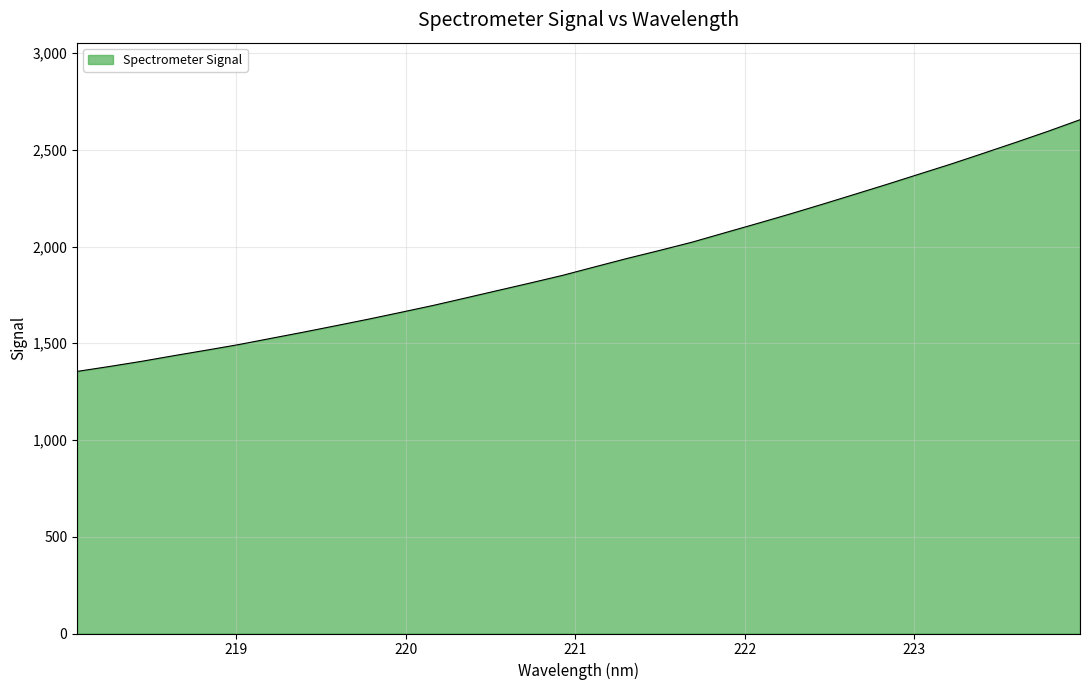

Reading left to right, transcribe all the data shown in this chart.

1354.8	1380.2	1407.1	1436.4	1464.7	1493.7	1526.0	1558.0	1591.2	1624.9	1660.1	1695.9	1734.4	1773.2	1811.8	1851.3	1895.4	1939.0	1980.2	2022.8	2070.7	2118.4	2167.0	2217.2	2268.6	2320.2	2373.2	2426.1	2481.6	2537.8	2595.3	2655.5